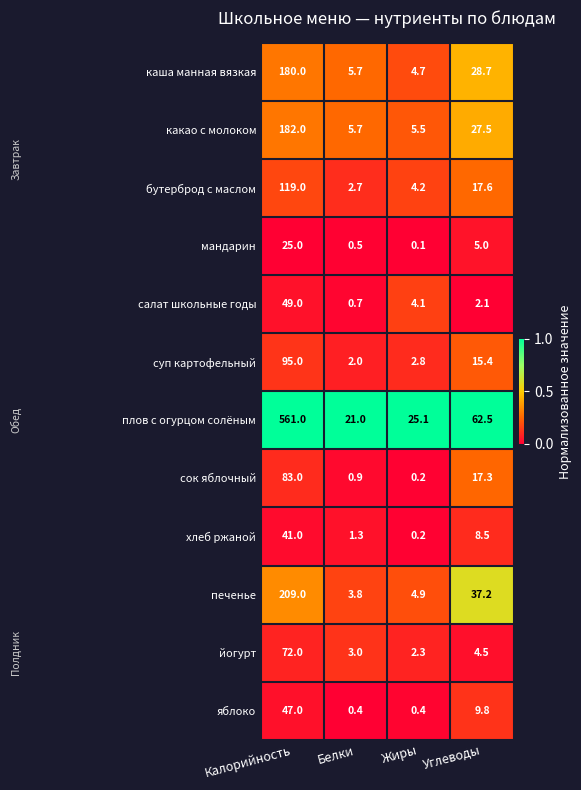

What is the total value across all series at Жиры?

54.5